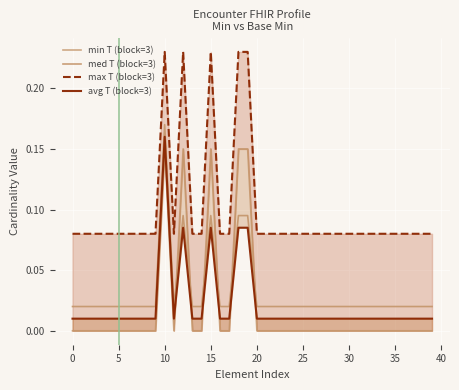

How many lines are shown in the chart?

4